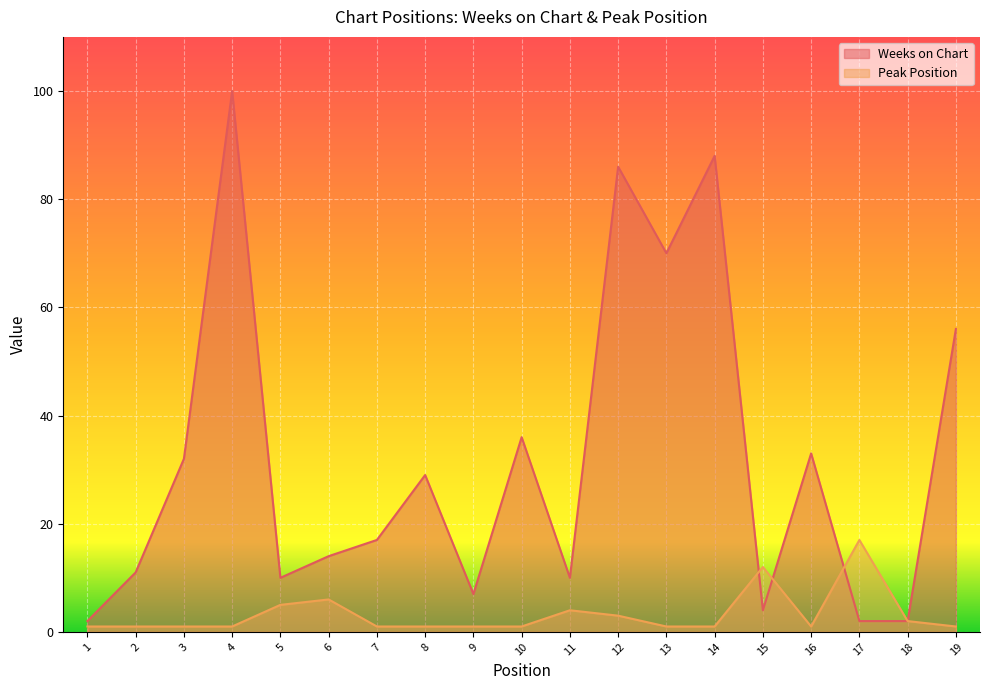

At which label does Weeks on Chart reach its peak?

4